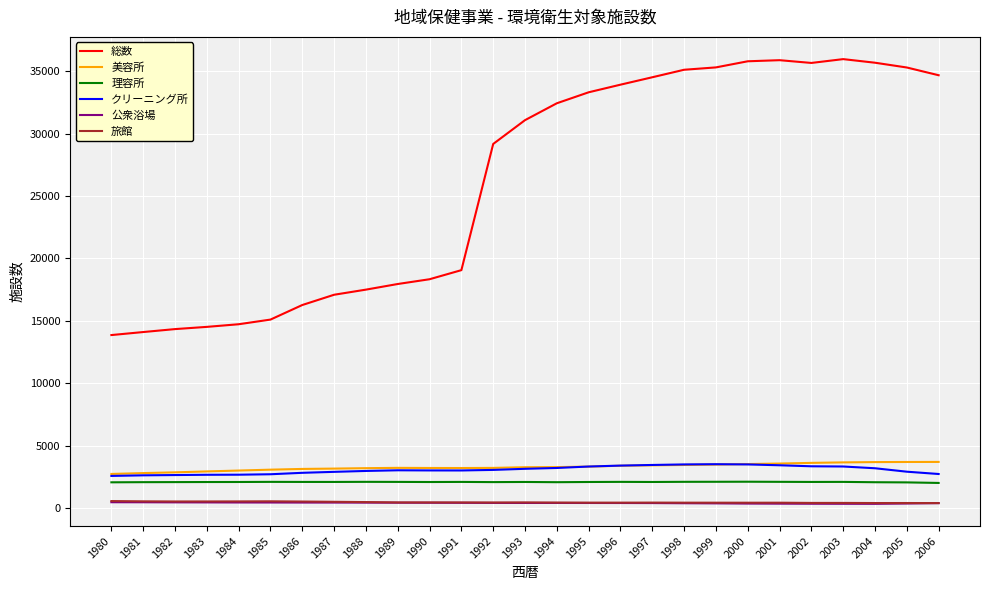

Is the value of 旅館 at 1993 greater than the value of 総数 at 1990?

No